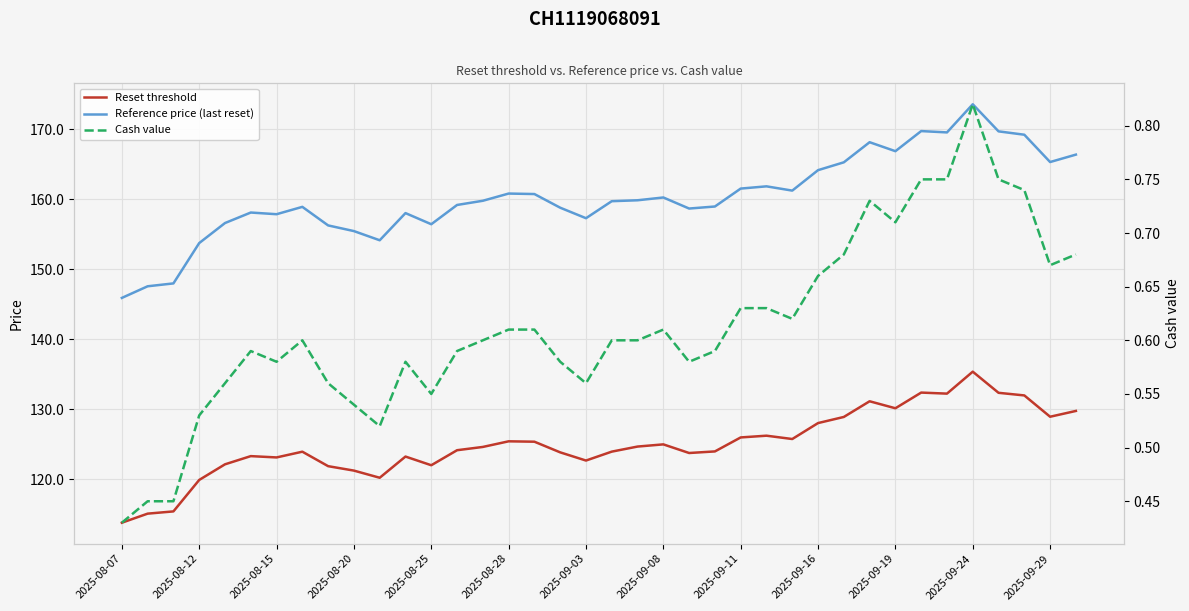

What position from the right is 2025-09-29?

2